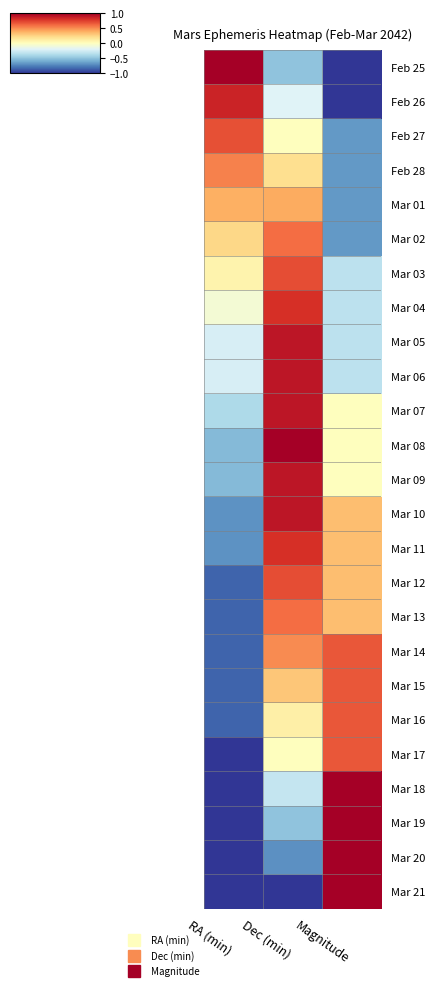

How many distinct data groups are displayed?

25